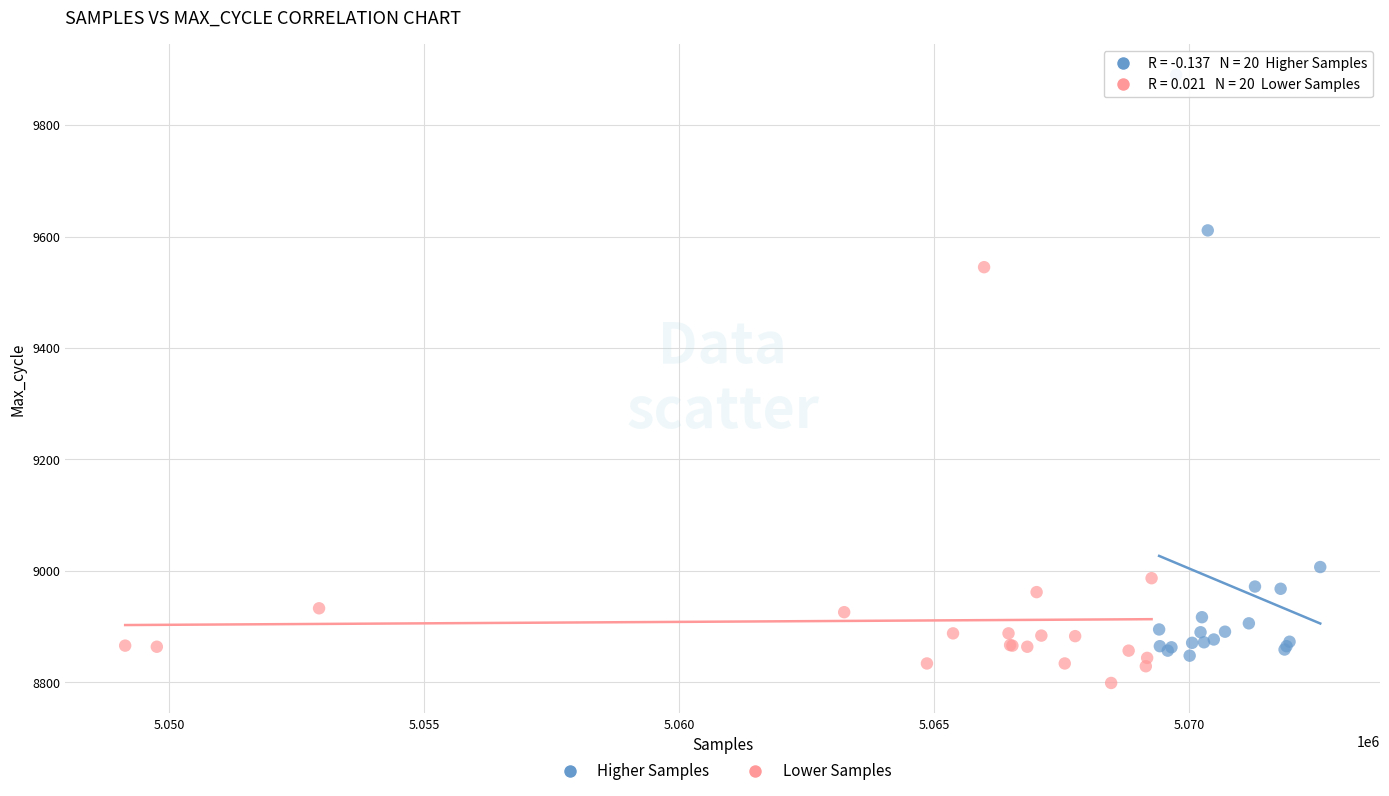

What are all the series names shown in the legend?

Higher Samples, Lower Samples